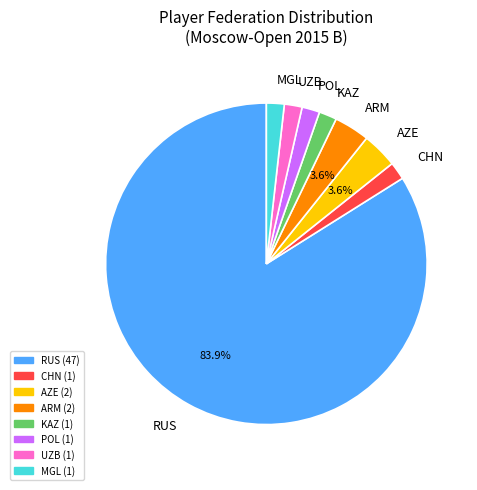

Combined, do ARM and KAZ account for over 50%?

No